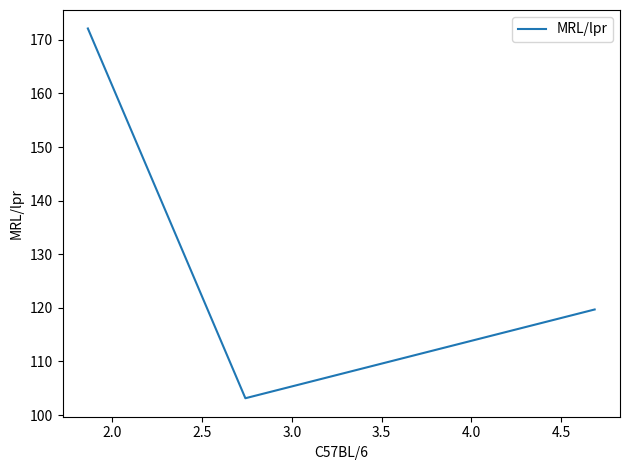

What is the minimum value shown in the chart?

103.1